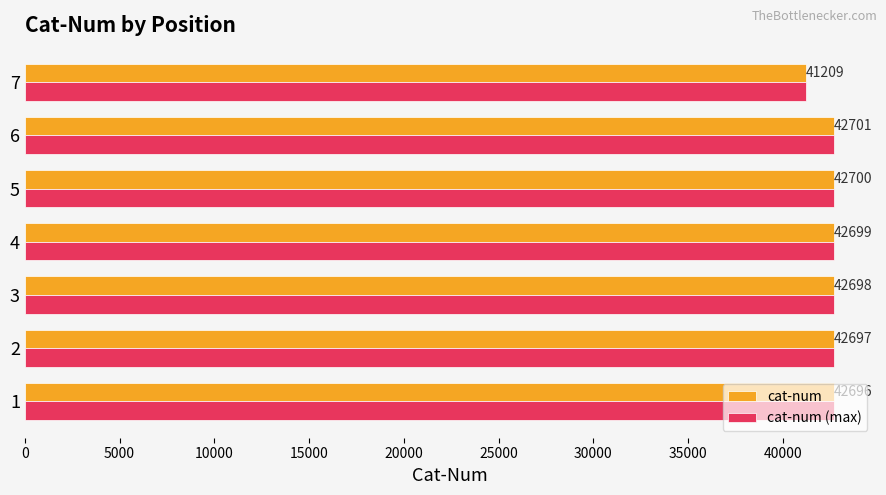

At which category does the chart reach its minimum across all series?

7